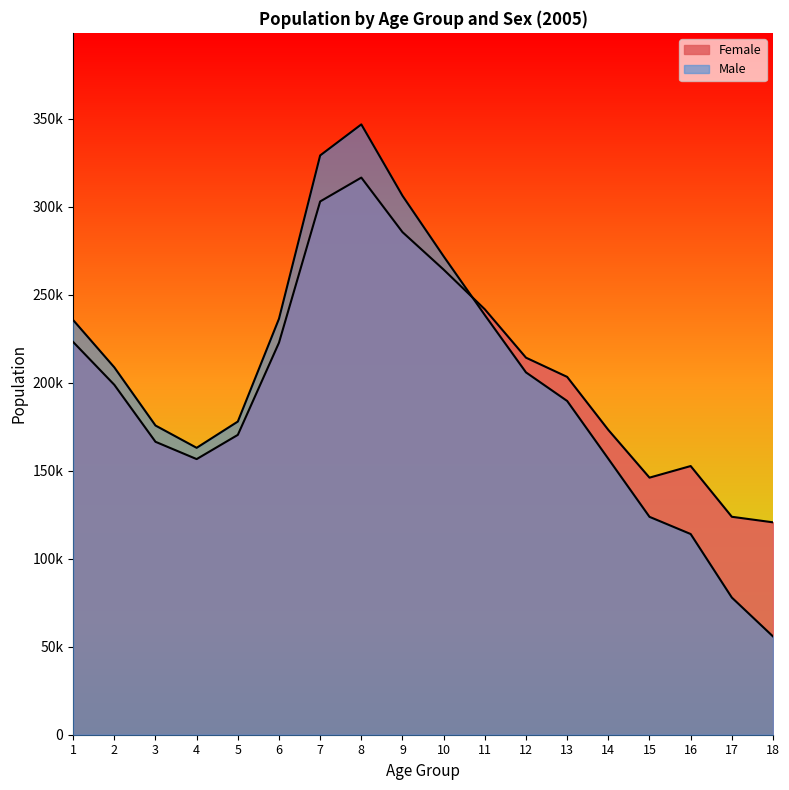

After their last crossing, which series has the higher values: Female or Male?

Female